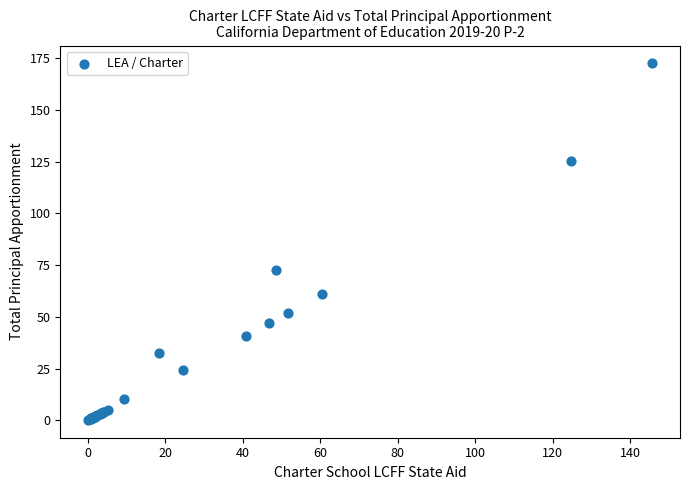

What Y value in the scatter plot is closest to 86?

72.6